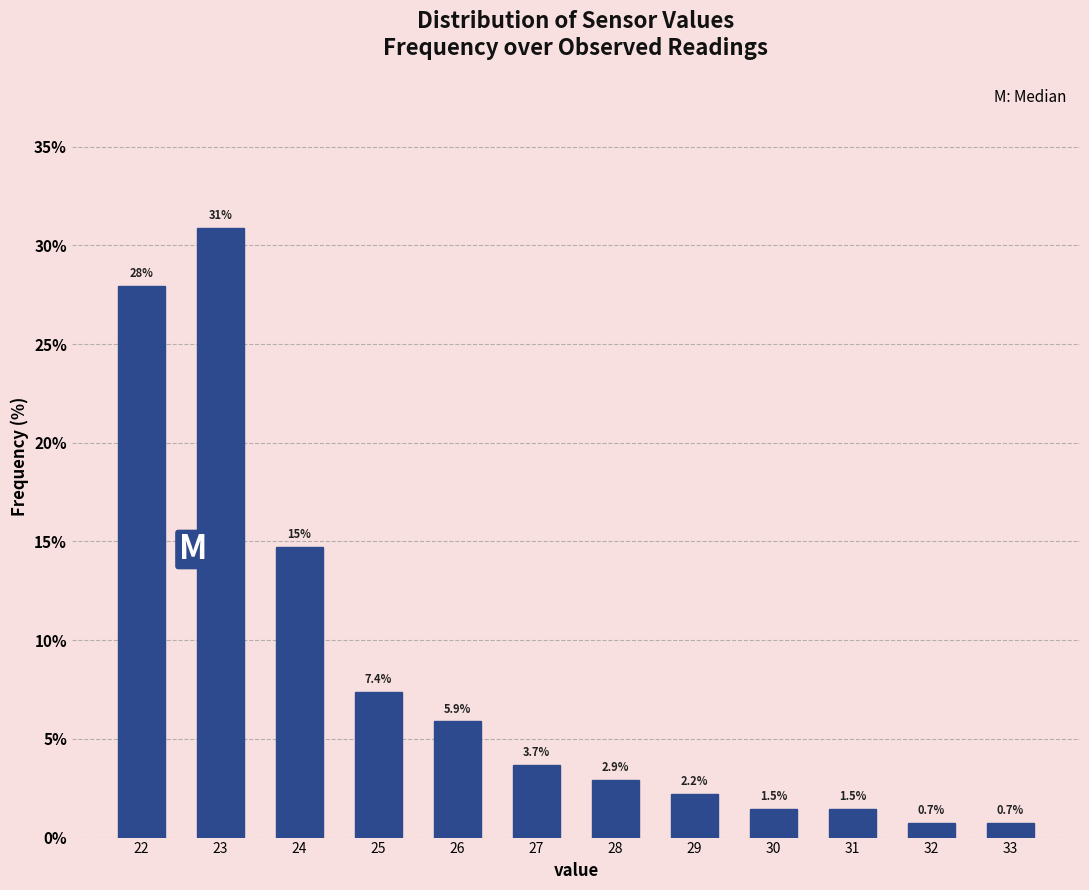

Reading left to right, what are all the values shown in this chart?

27.9	30.9	14.7	7.4	5.9	3.7	2.9	2.2	1.5	1.5	0.7	0.7